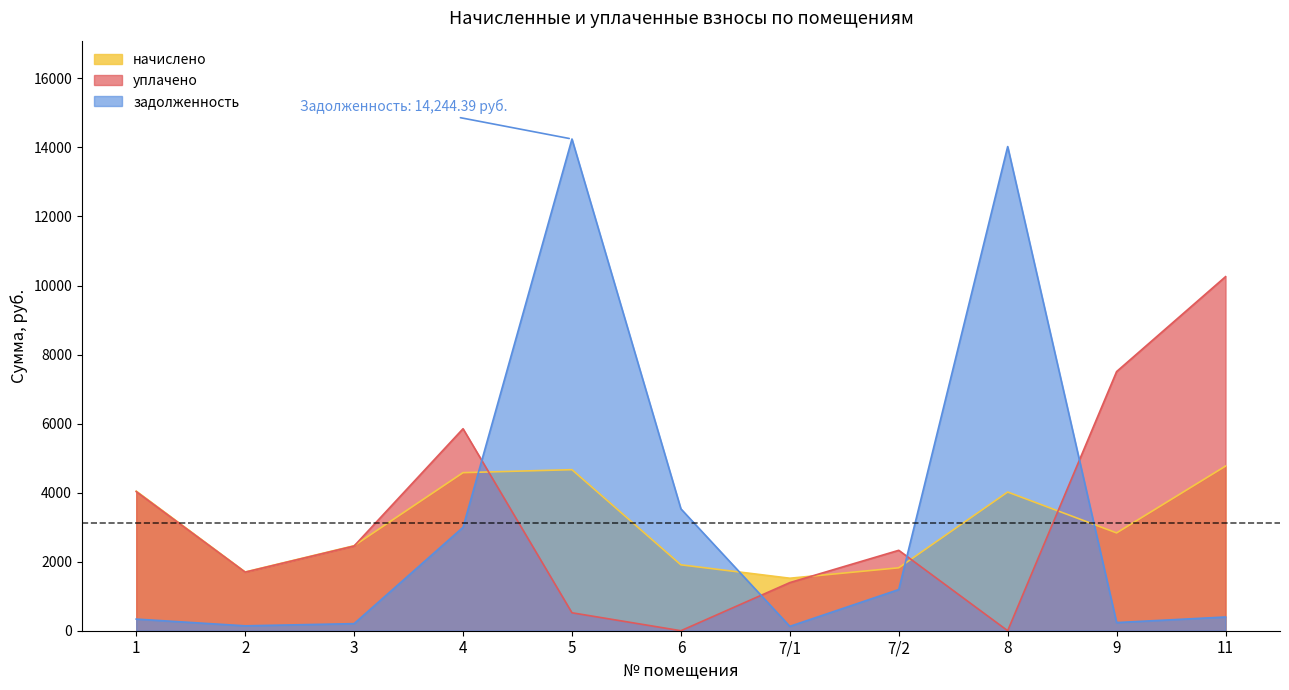

True or false: уплачено and начислено cross at least once.

True